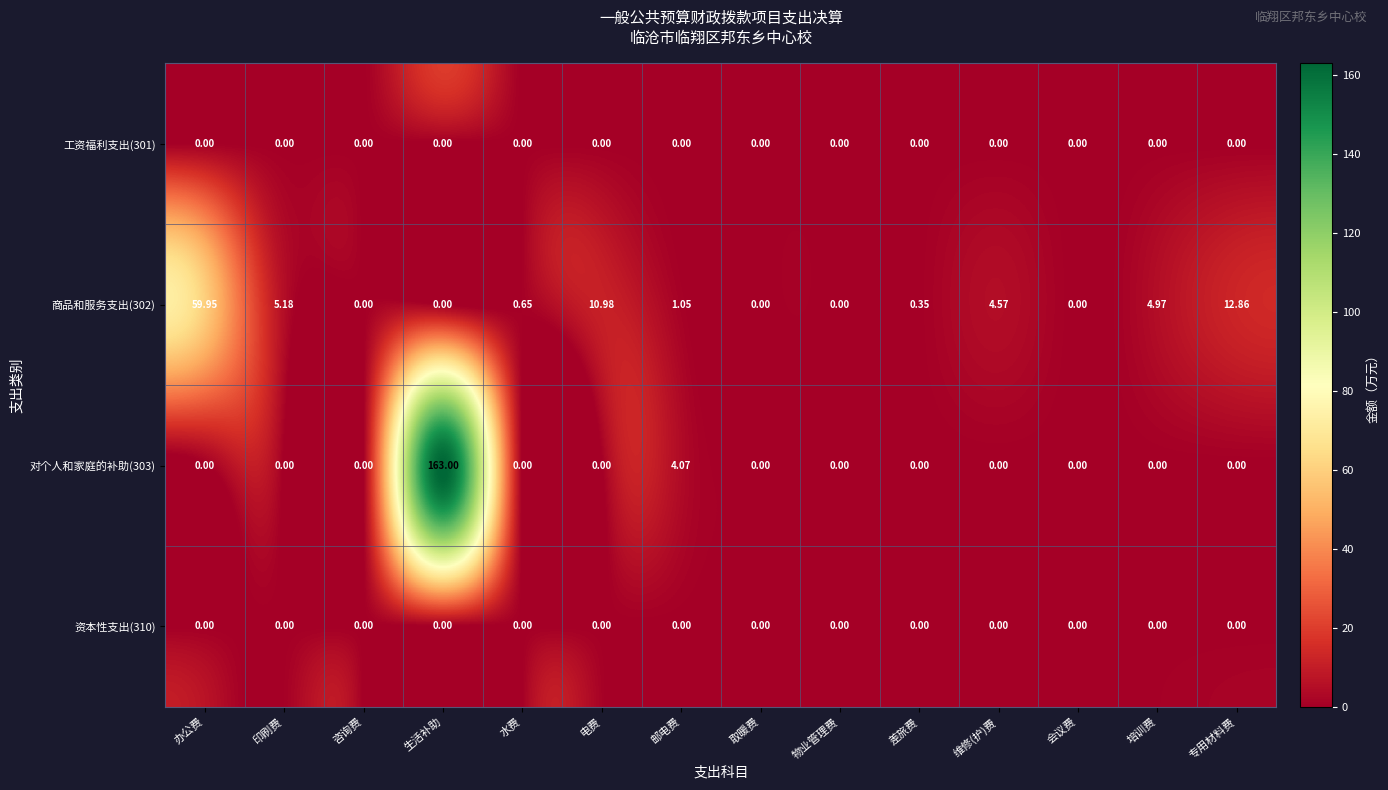

At which label is 商品和服务支出(302) closest to 29?

专用材料费